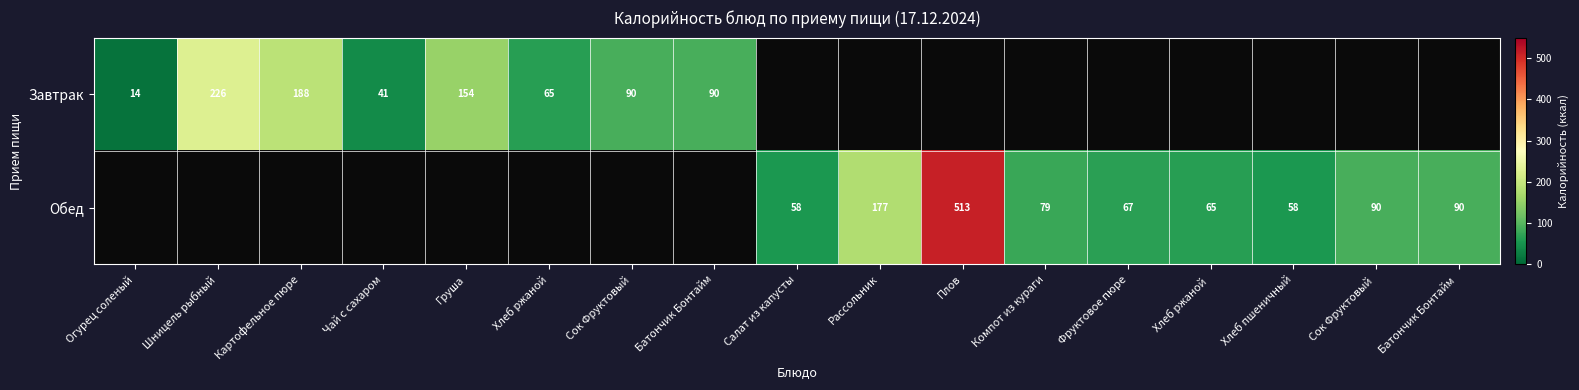

The value of Завтрак at Огурец соленый is 14. True or false?

True